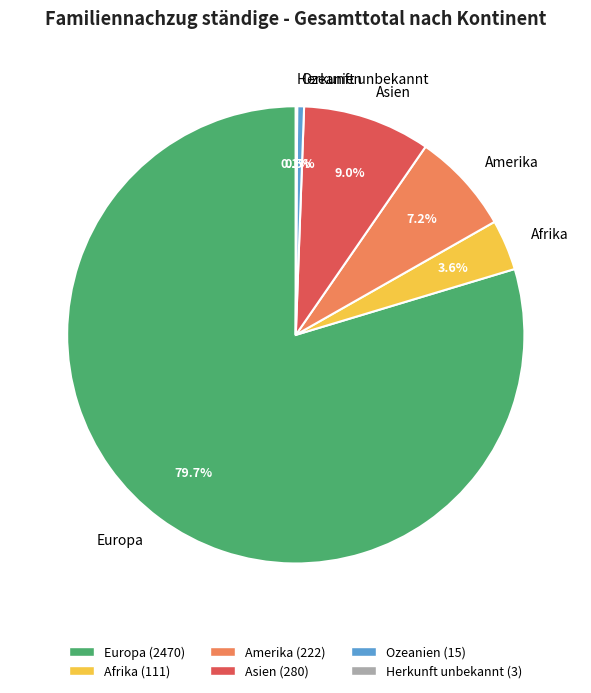

What is the largest slice in the pie chart?

Europa